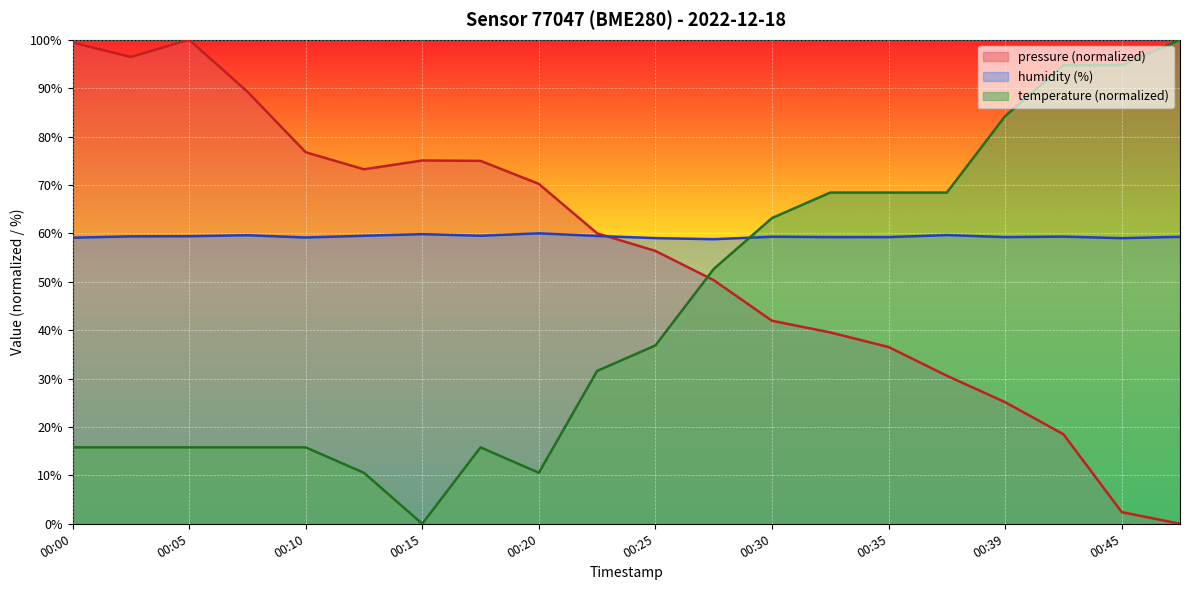

What is the sum of the humidity values at 00:03 and 00:20?

119.4